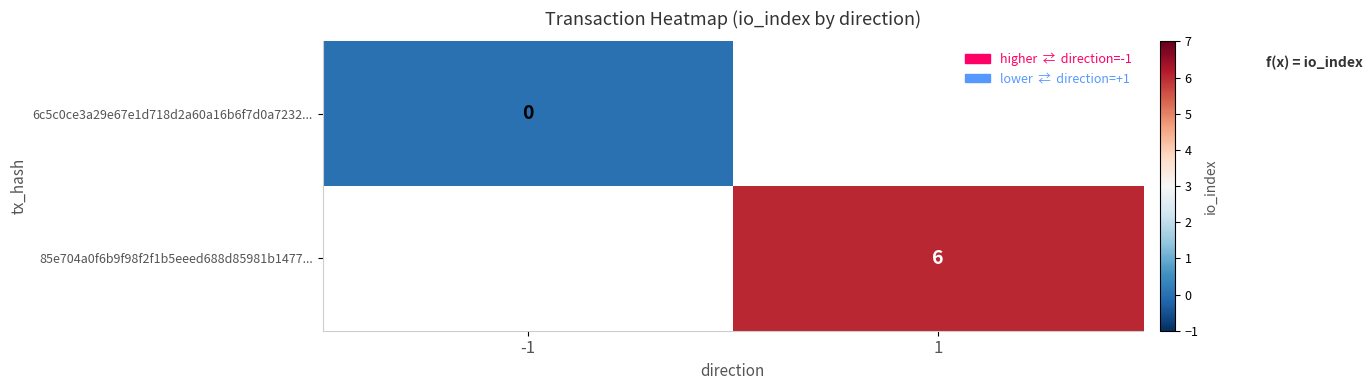

The 85e704a0f6b9f98f2f1b5eeed688d85981b1477... series shows 10 at 1. True or false?

False